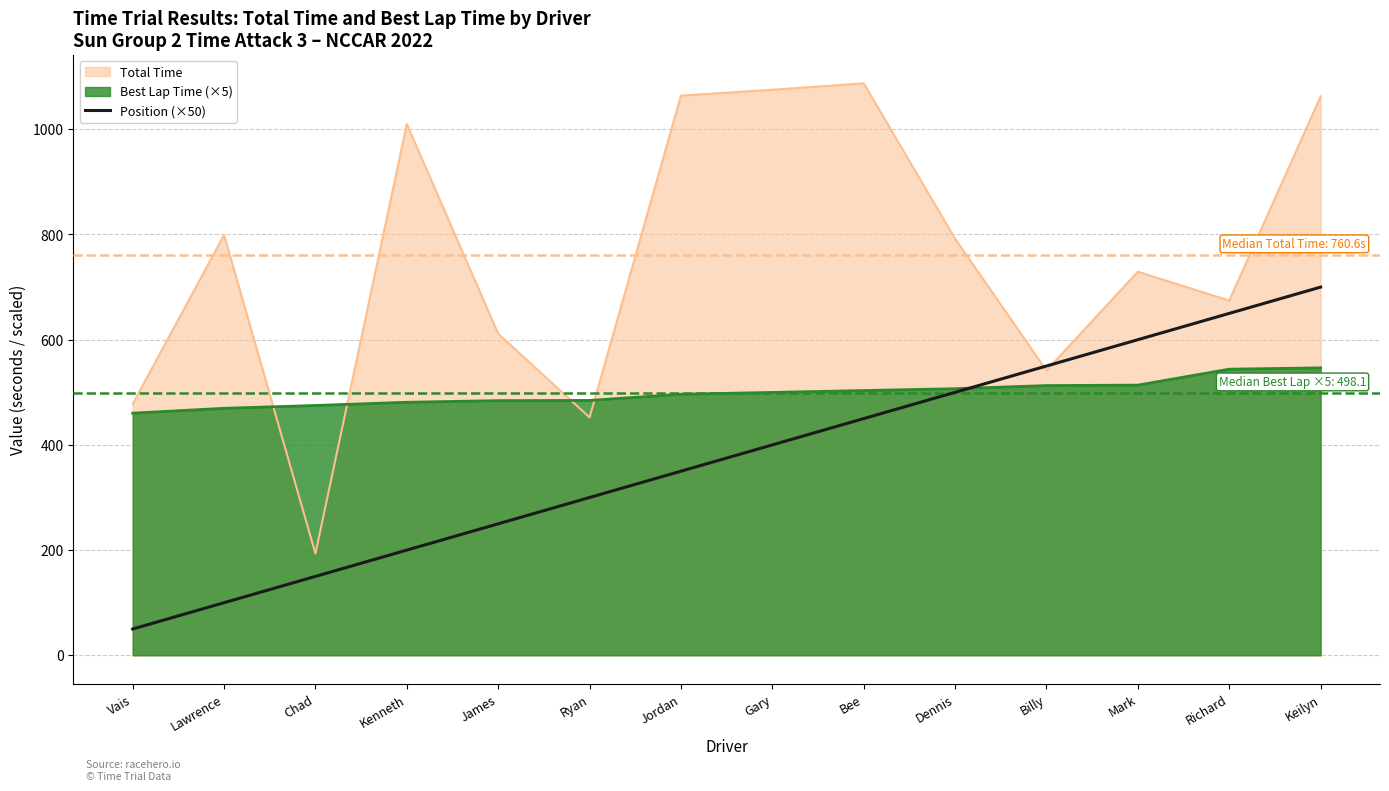

True or false: the data shows 650 at Richard.

True